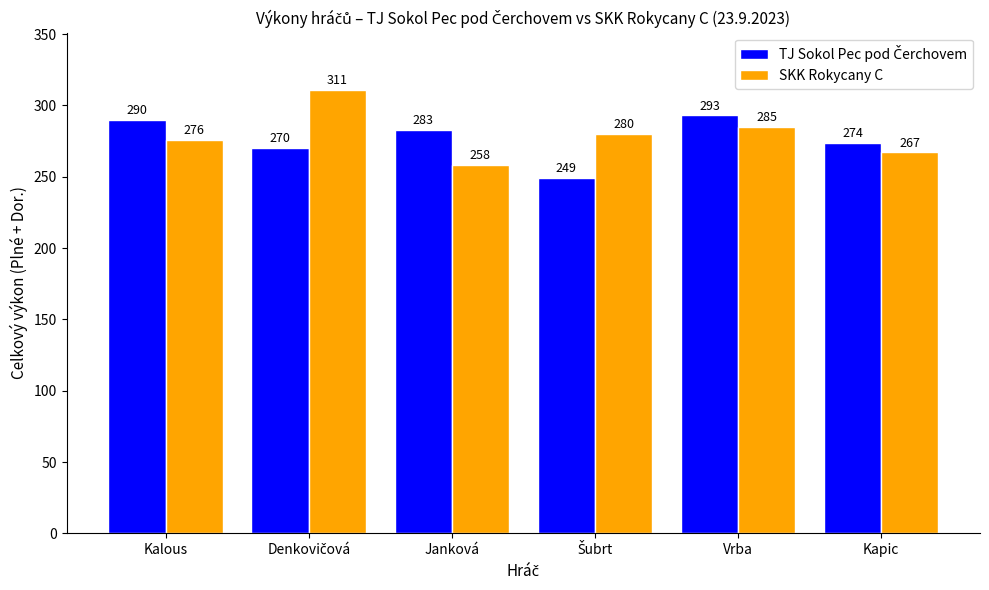

What is the difference between the maximum and minimum values in the SKK Rokycany C series?

53